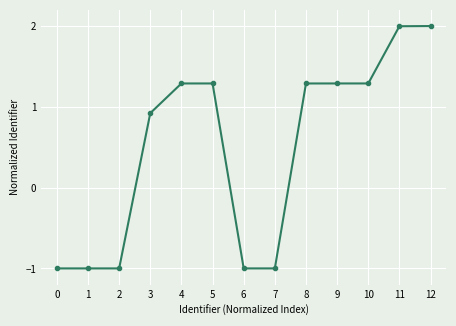

What is the value of the 4th point from the left?

0.9